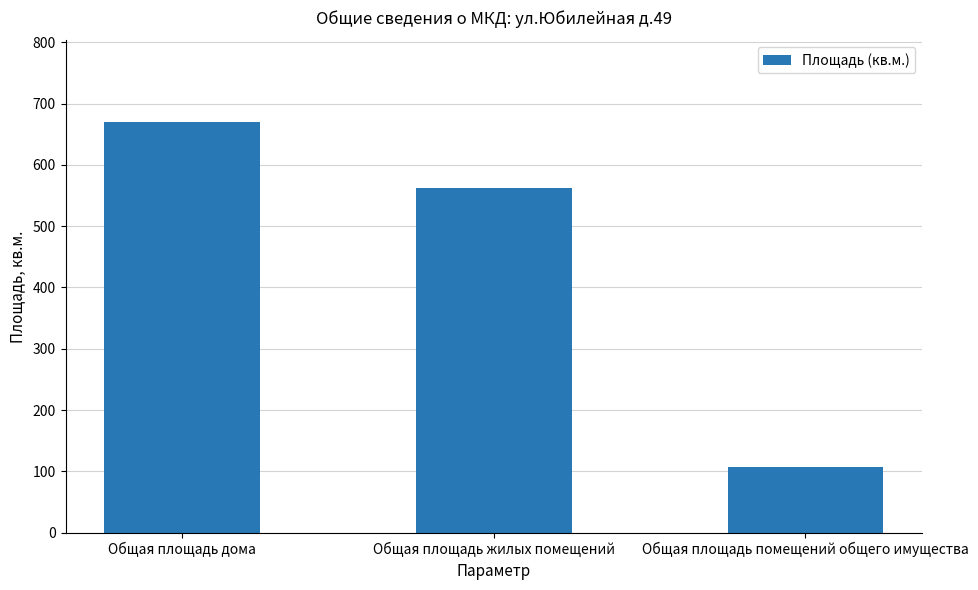

True or false: the data shows 107.0 at Общая площадь помещений общего имущества.

True